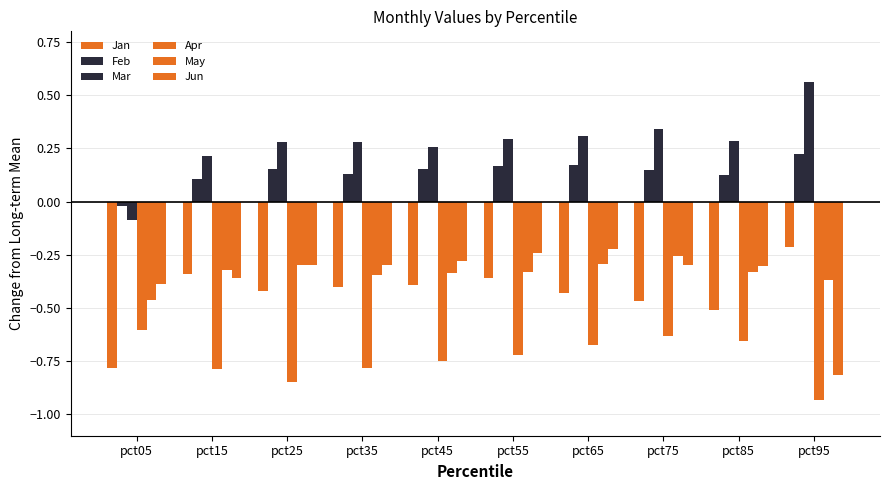

Read the Mar value at pct15.

0.2